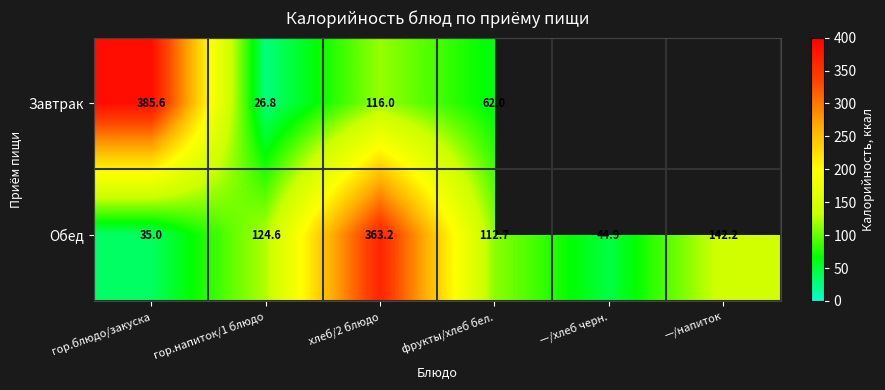

Count the number of data series in this chart.

2